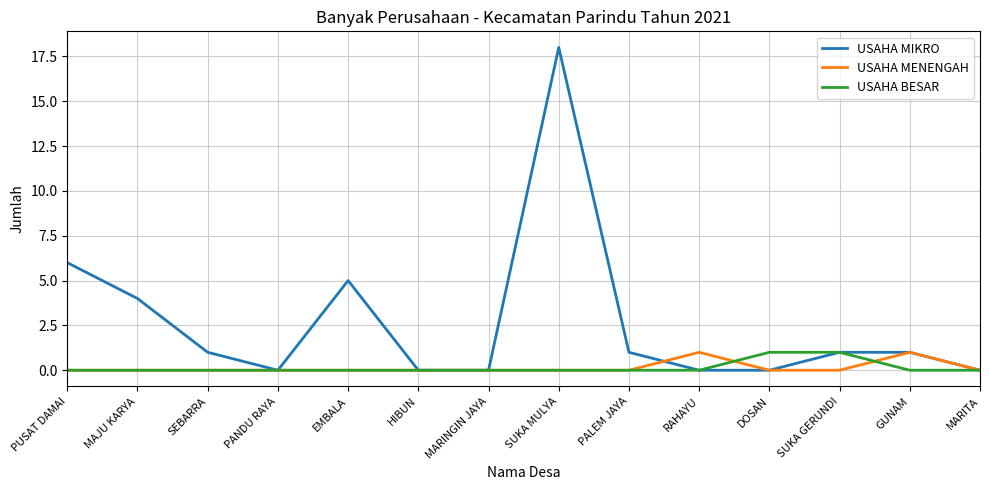

What position from the right is DOSAN?

4